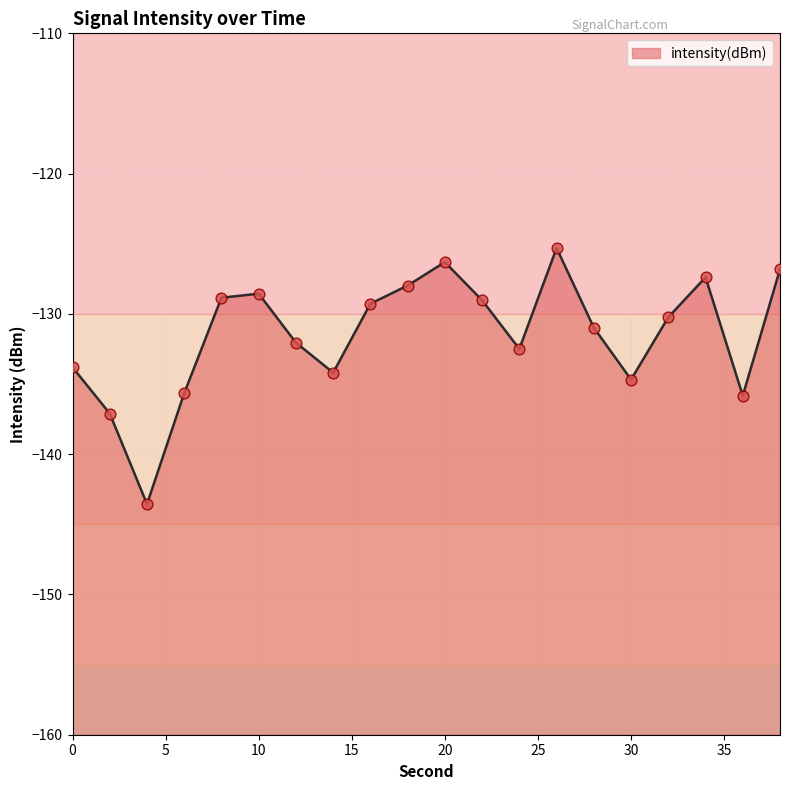

Between 24 and 0, which is larger?

24